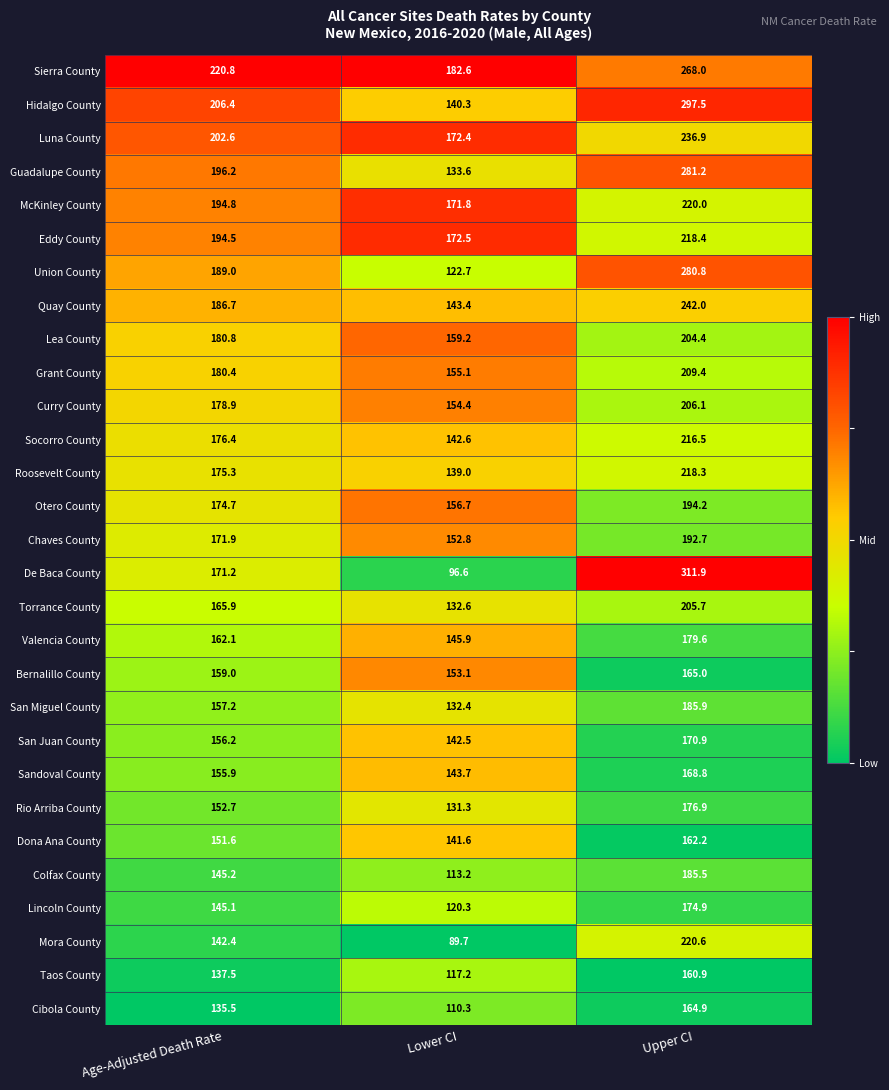

The value of Union County at Lower CI is 43.5. True or false?

False